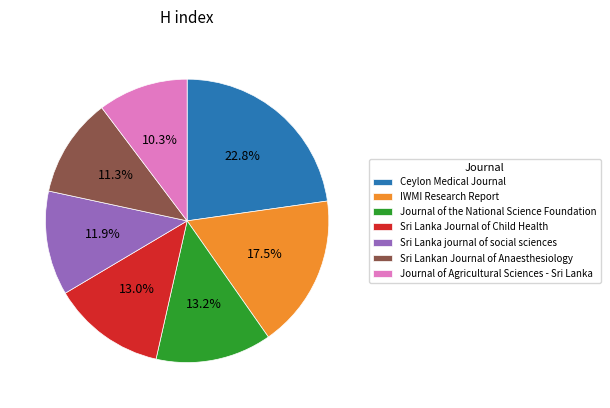

What is the ratio of the value at Journal of the National Science Foundation to the value at Sri Lanka Journal of Child Health?

1.0